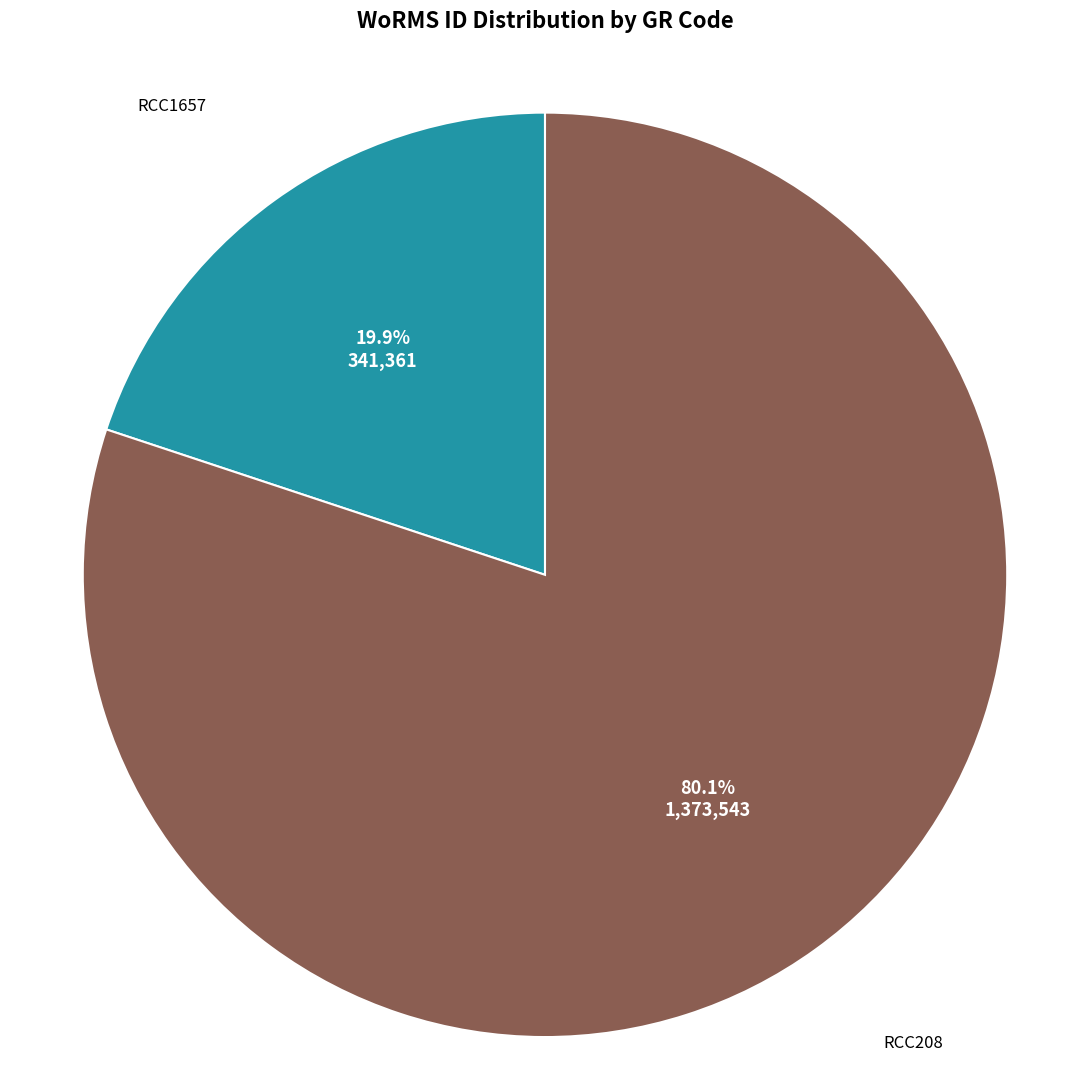

Which slice is the largest?

RCC208